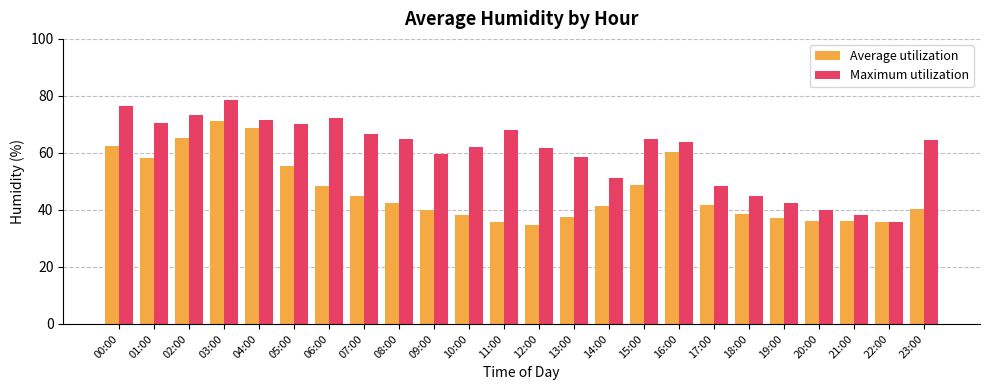

Which series has the largest range (max minus min)?

Maximum utilization